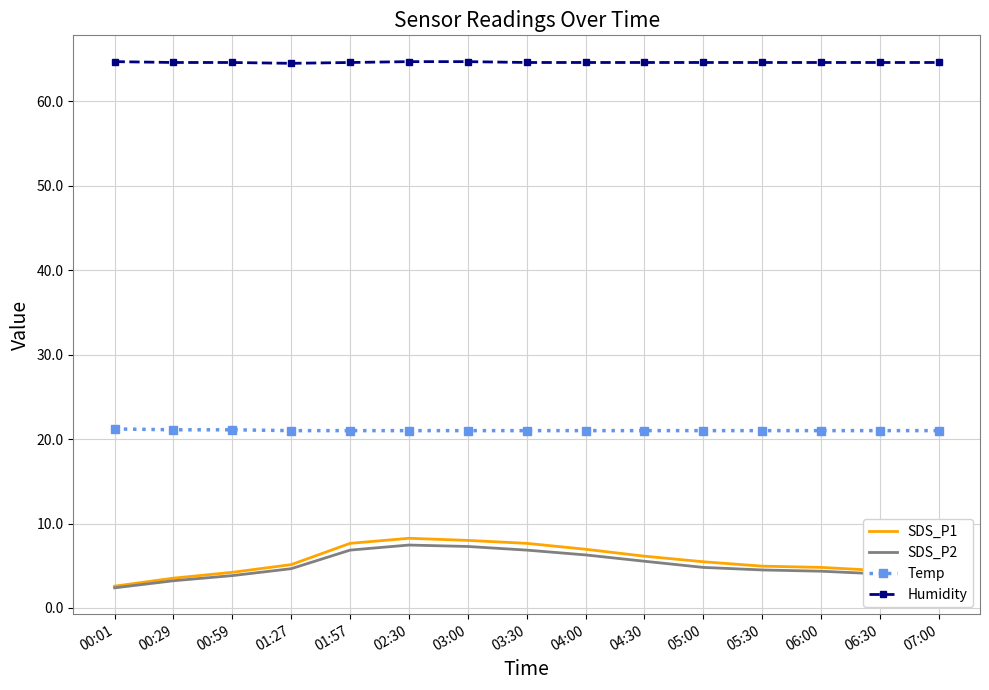

What is the total value across all series at 01:27?

95.3